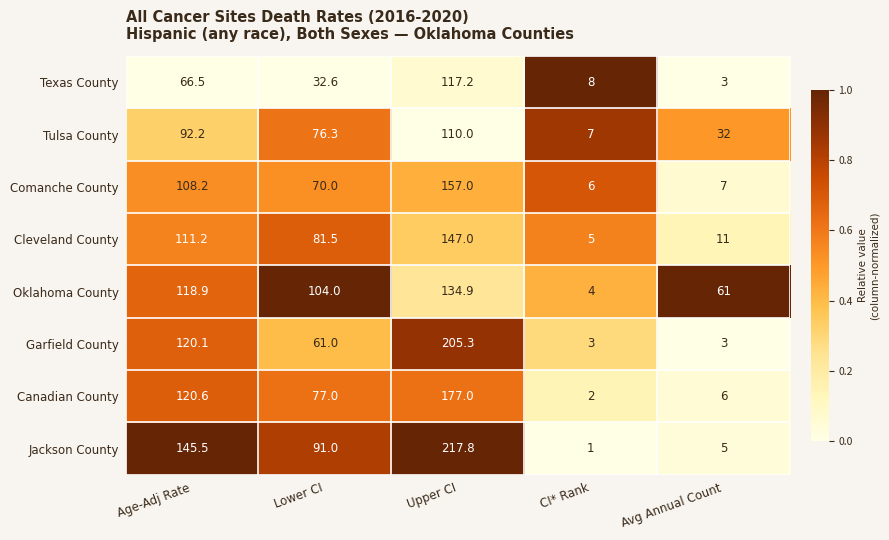

What value does the Oklahoma County series have at Upper CI?

134.9